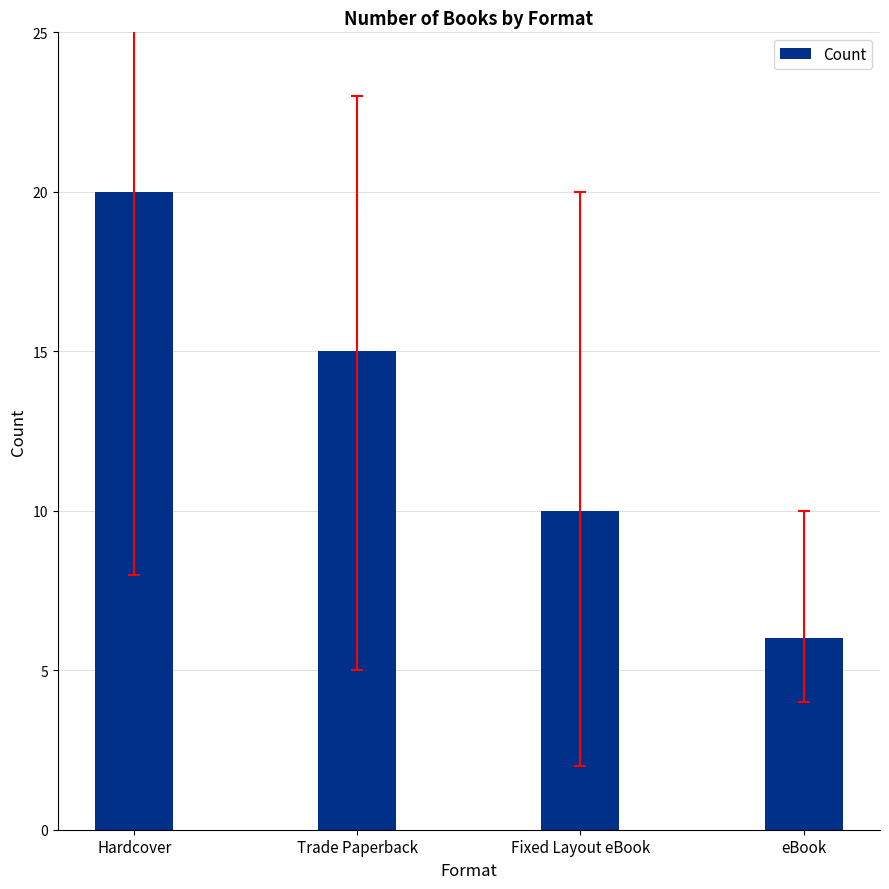

Count the number of categories in the chart.

4